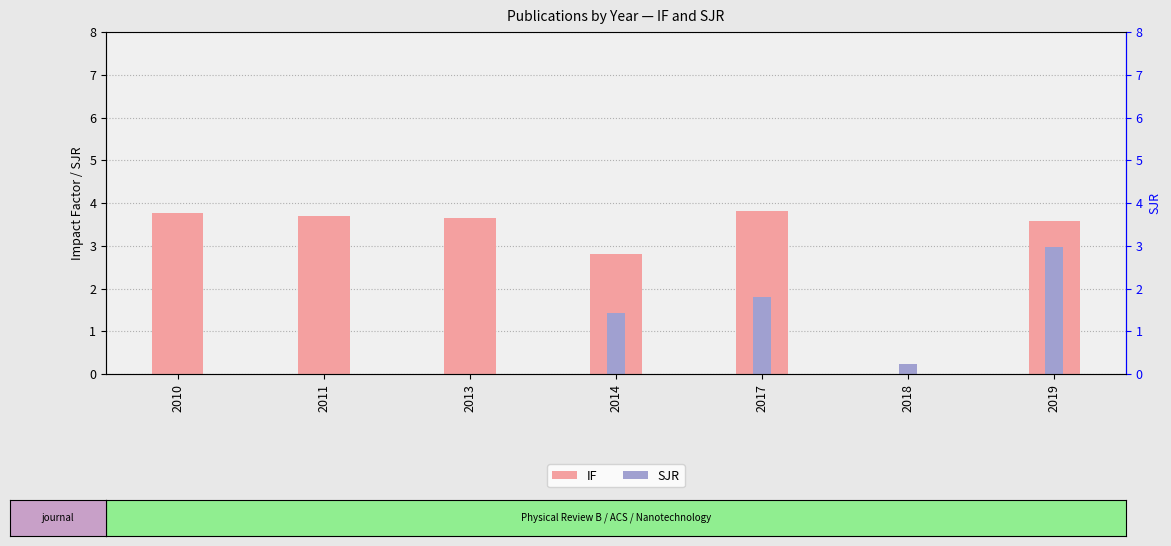

Which label corresponds to the largest value in the chart?

2017